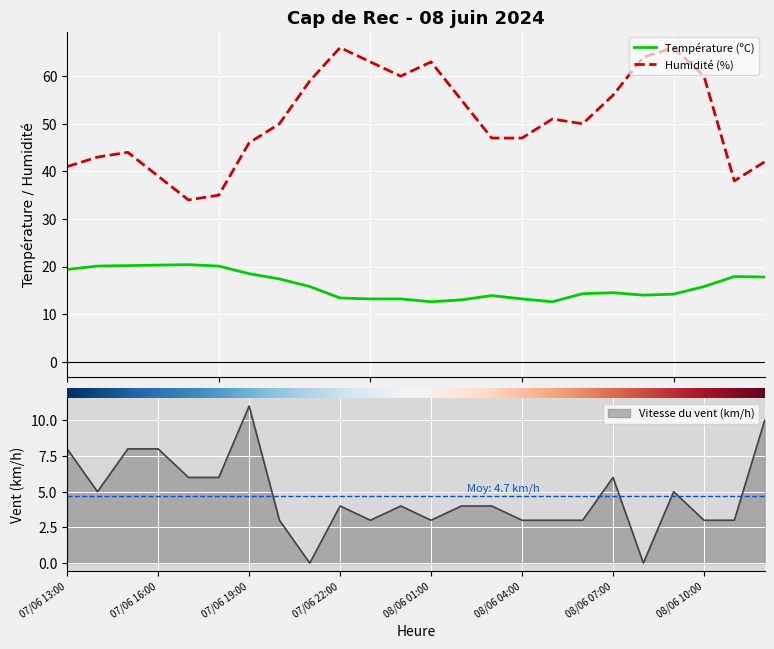

True or false: Humidité (%) and Température (ºC) cross at least once.

False